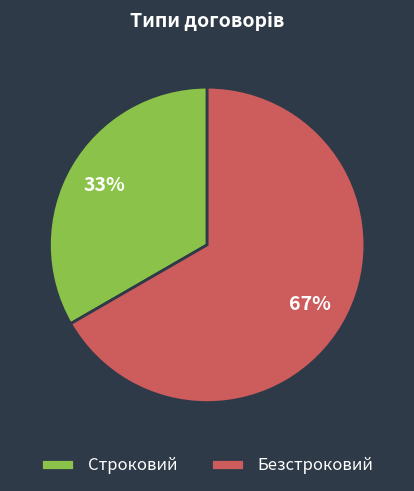

What is the ratio of the value at Строковий to the value at Безстроковий?

0.5